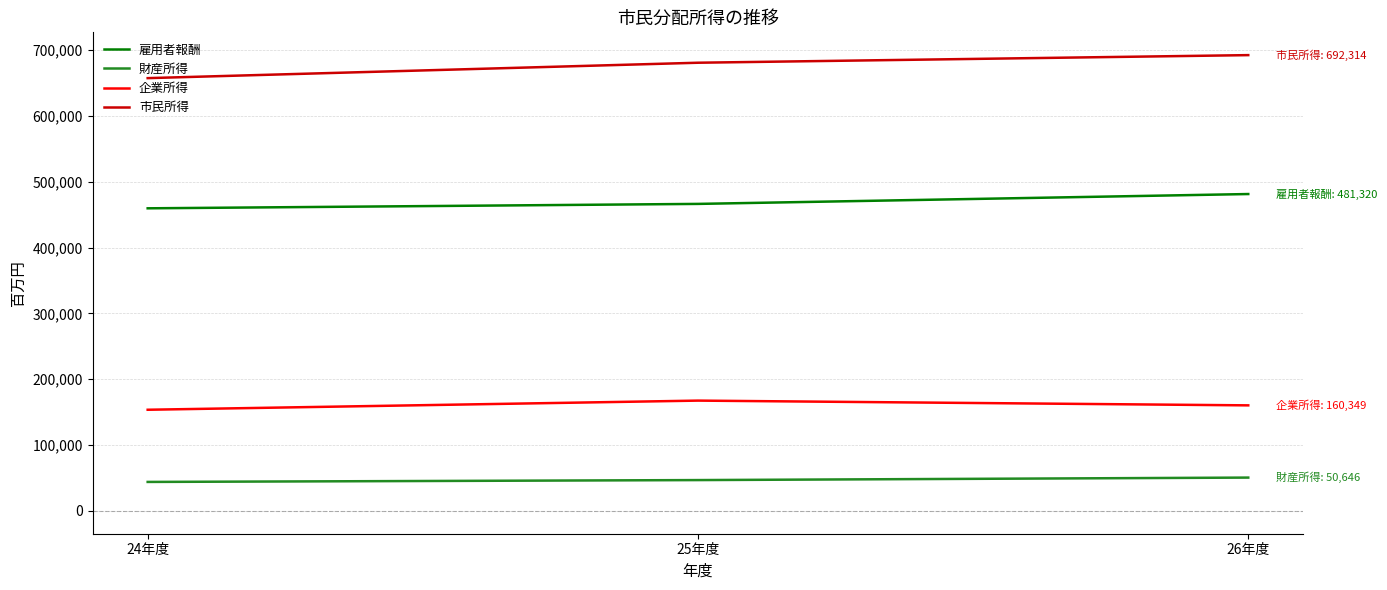

What are all the series names shown in the legend?

雇用者報酬, 財産所得, 企業所得, 市民所得